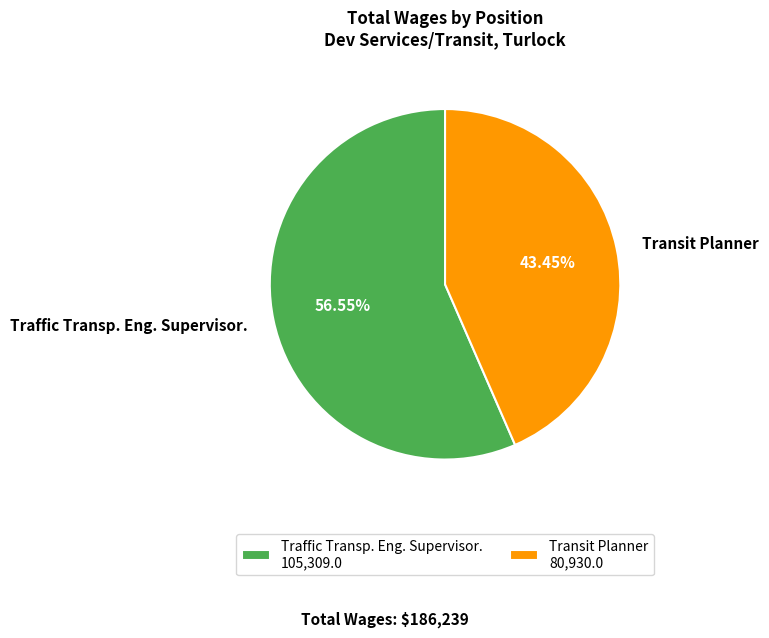

What is the largest slice in the pie chart?

Traffic Transp. Eng. Supervisor.